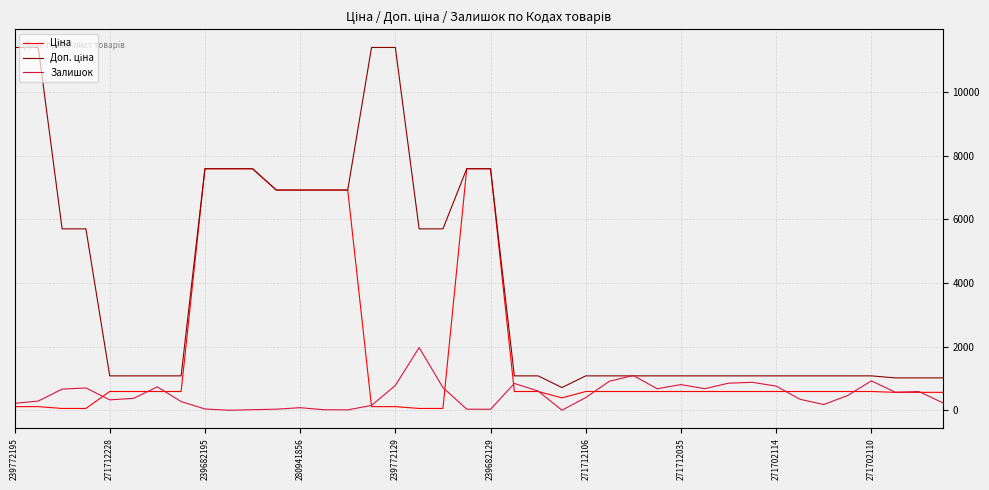

What is the greatest value displayed?

11410.0